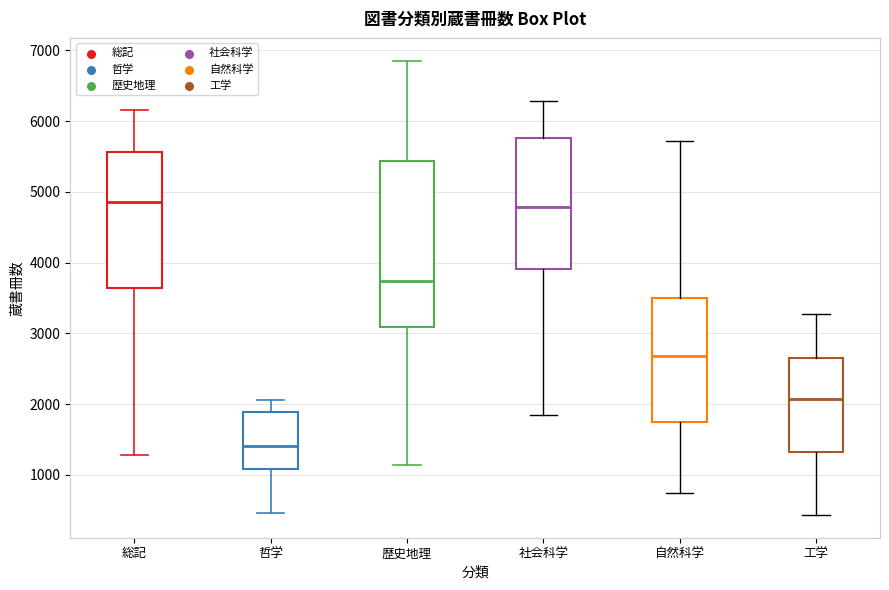

Which box has the lowest median line?

哲学